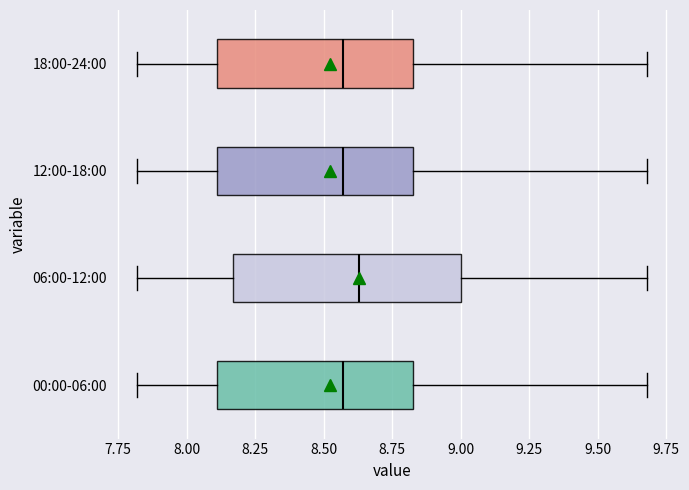

Which box's median line is the furthest to the right?

06:00-12:00